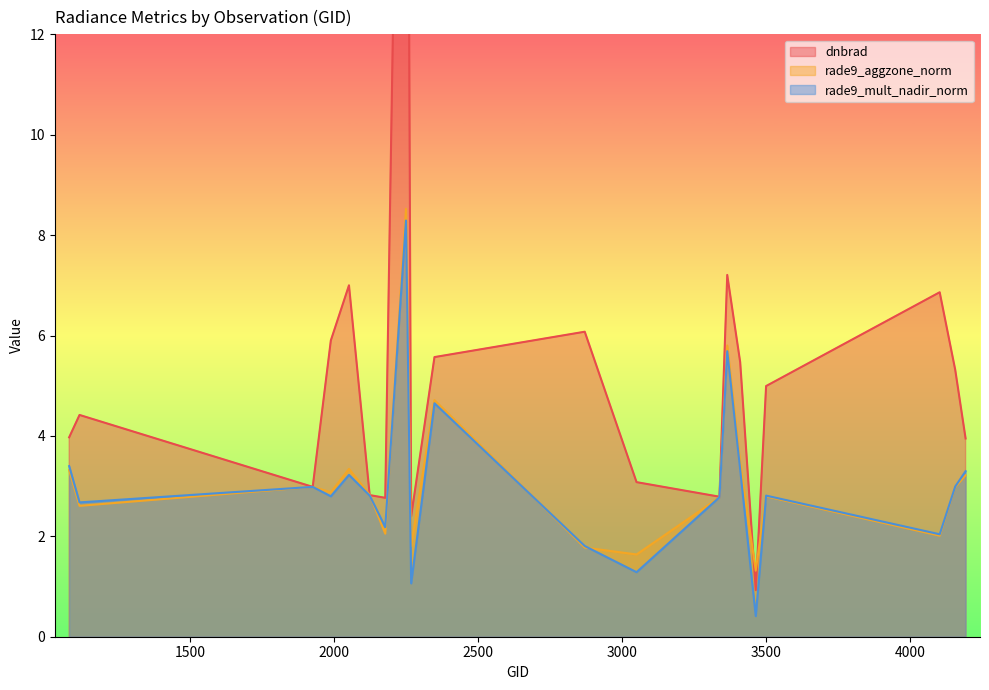

Reading left to right, extract all data points from this chart.

dnbrad: 1079=4.0	1115=4.4	1925=3.0	1988=5.9	2051=7.0	2123=2.8	2177=2.8	2249=27.9	2267=2.4	2348=5.6	2870=6.1	3050=3.1	3338=2.8	3365=7.2	3410=5.5	3464=0.9	3500=5.0	4103=6.9	4157=5.3	4193=3.9
rade9_aggzone_norm: 1079=3.3	1115=2.6	1925=3.0	1988=2.9	2051=3.3	2123=2.8	2177=2.1	2249=8.5	2267=1.8	2348=4.7	2870=1.8	3050=1.6	3338=2.8	3365=5.8	3410=3.4	3464=1.3	3500=2.8	4103=2.0	4157=3.0	4193=3.2
rade9_mult_nadir_norm: 1079=3.4	1115=2.7	1925=3.0	1988=2.8	2051=3.2	2123=2.8	2177=2.2	2249=8.3	2267=1.1	2348=4.7	2870=1.8	3050=1.3	3338=2.8	3365=5.7	3410=3.3	3464=0.4	3500=2.8	4103=2.0	4157=3.0	4193=3.3